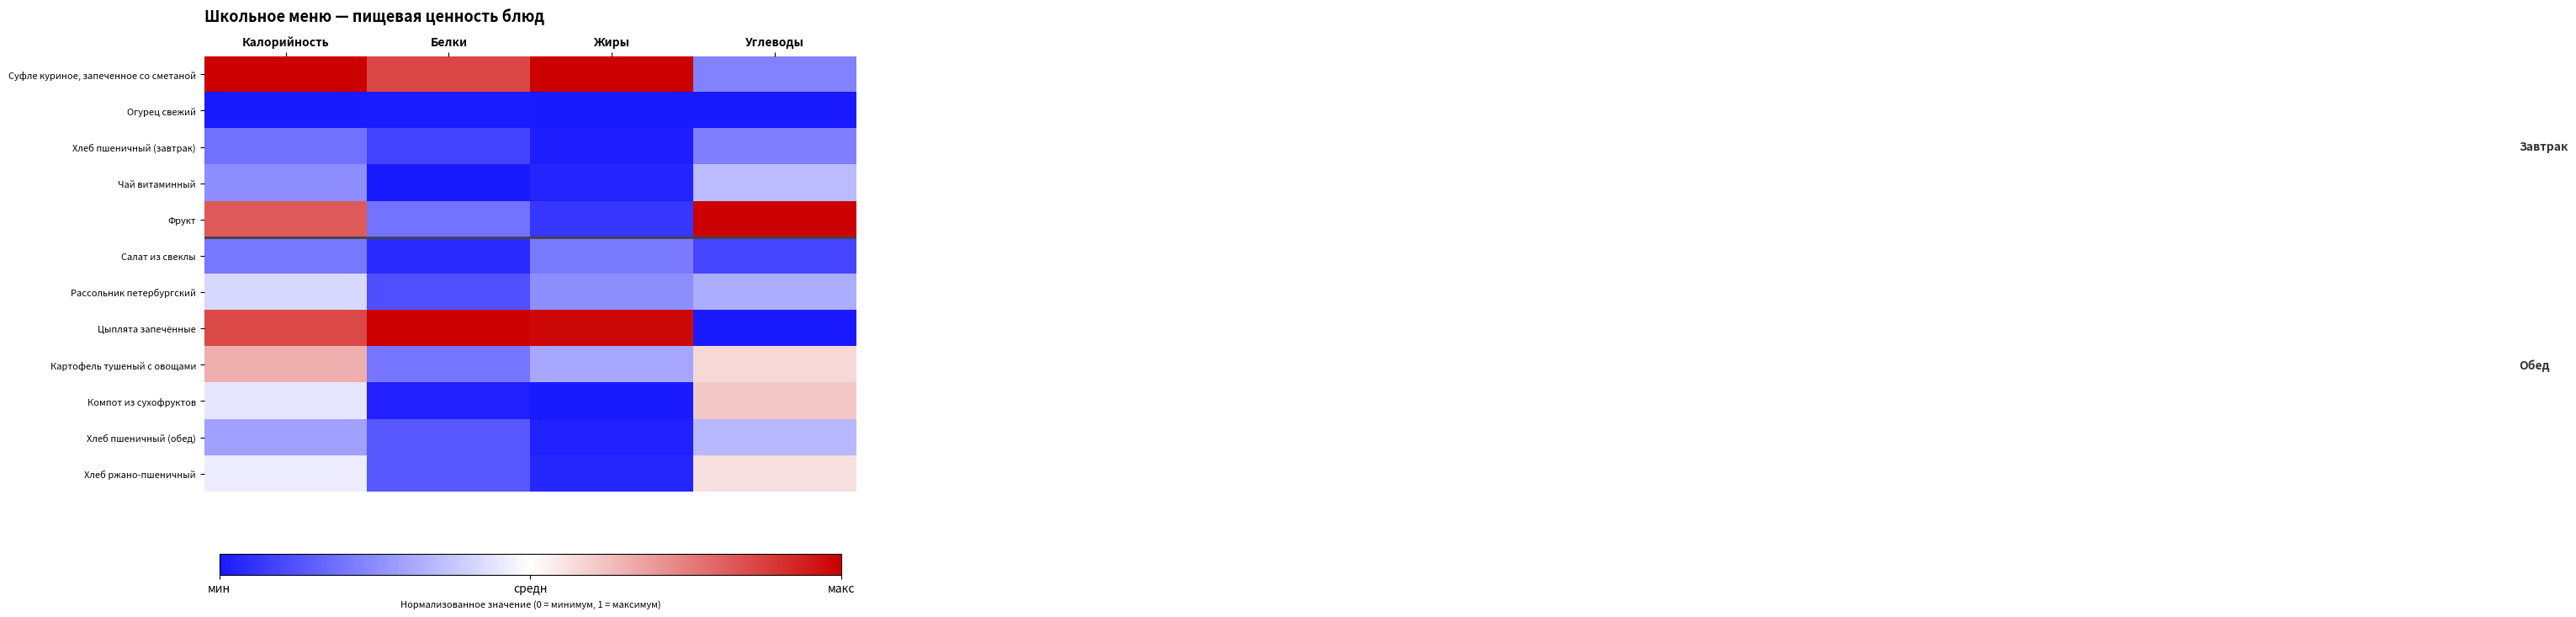

Which series has the largest total across all categories?

Суфле куриное, запеченное со сметаной